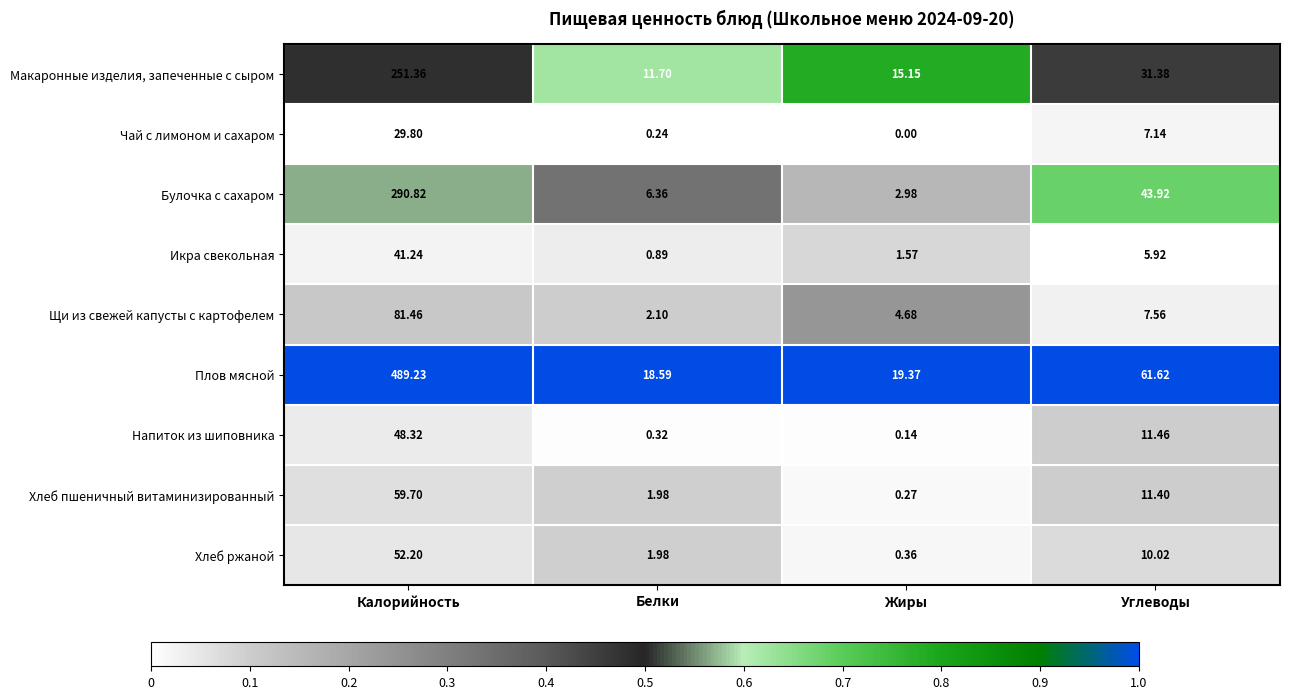

Is the value of Макаронные изделия, запеченные с сыром at Калорийность greater than the value of Хлеб ржаной at Углеводы?

Yes